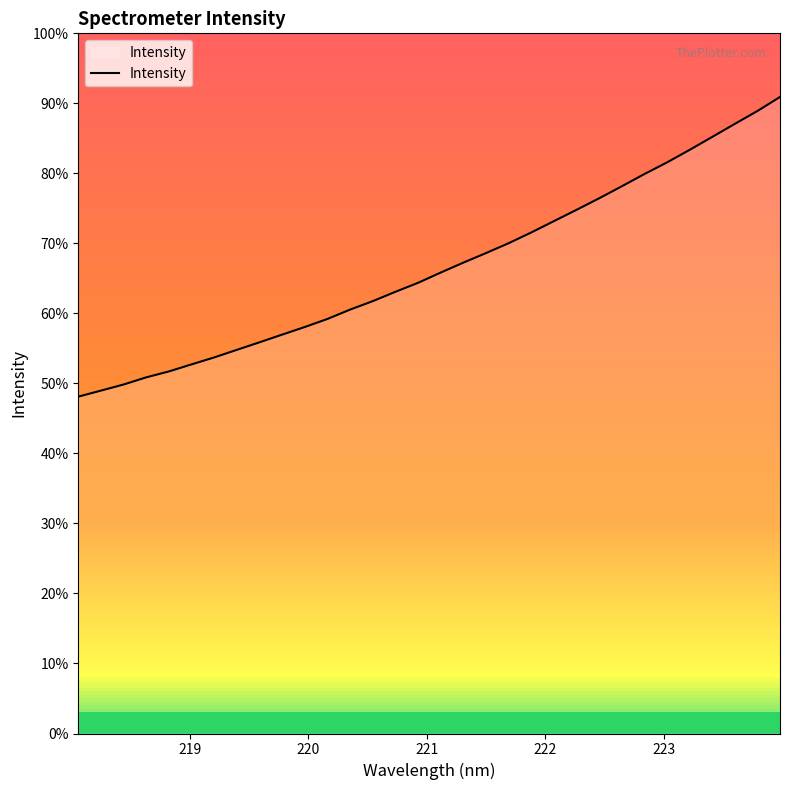

Does the chart display data point markers on the line(s)?

No